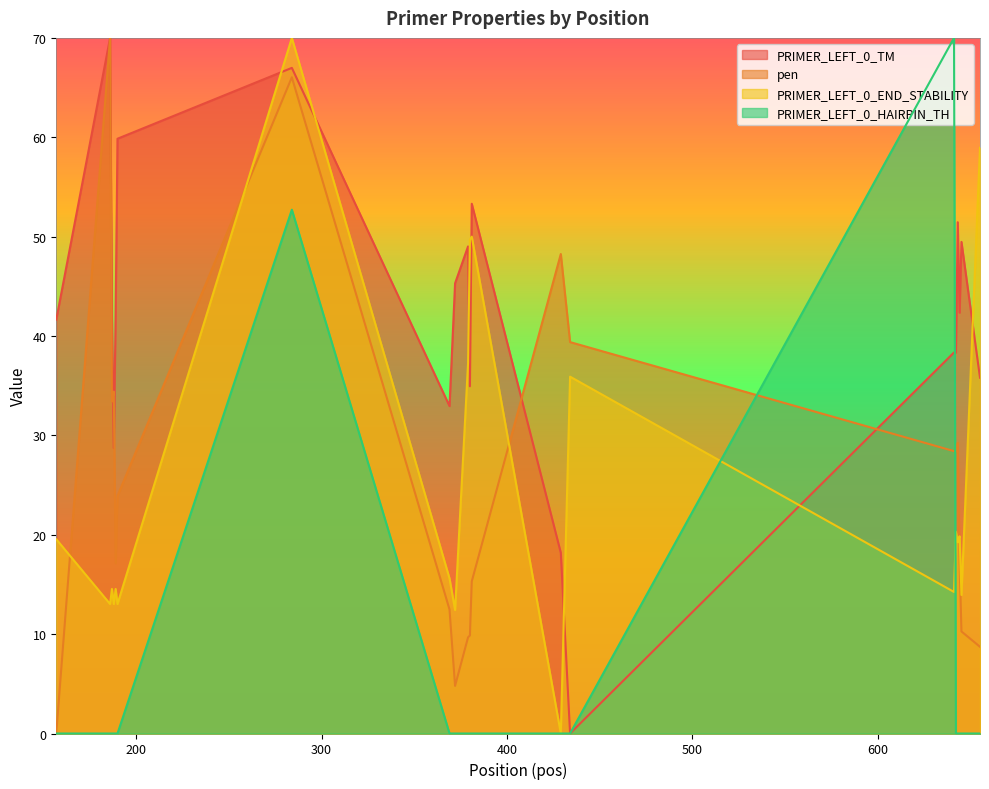

What is the greatest value displayed?

70.0